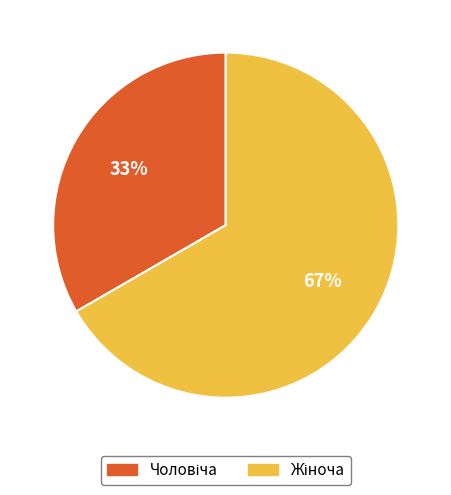

Is there a majority slice in this chart?

Yes